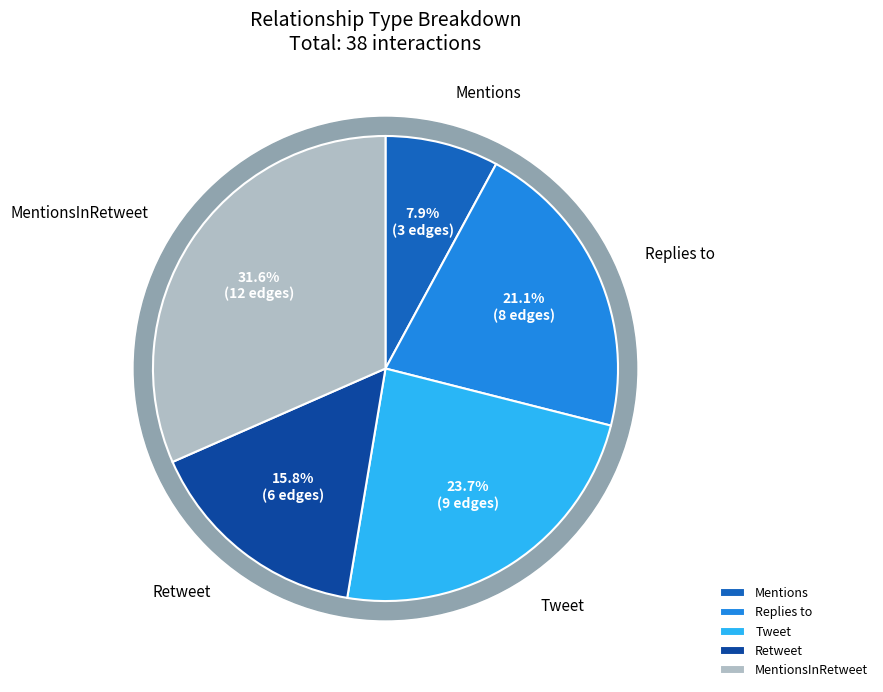

What percentage is the Tweet slice, to the nearest percent?

24%